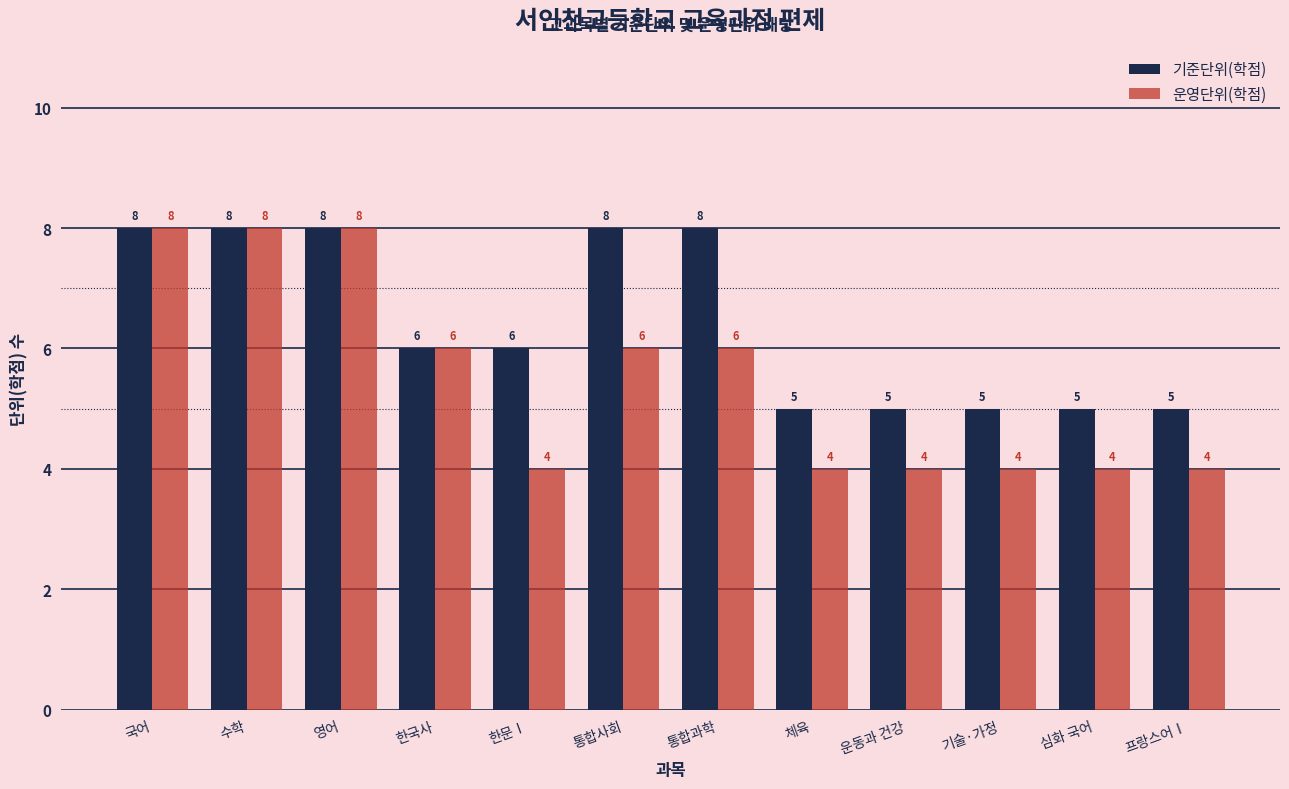

Rank the series by their average value, from highest to lowest.

기준단위(학점), 운영단위(학점)